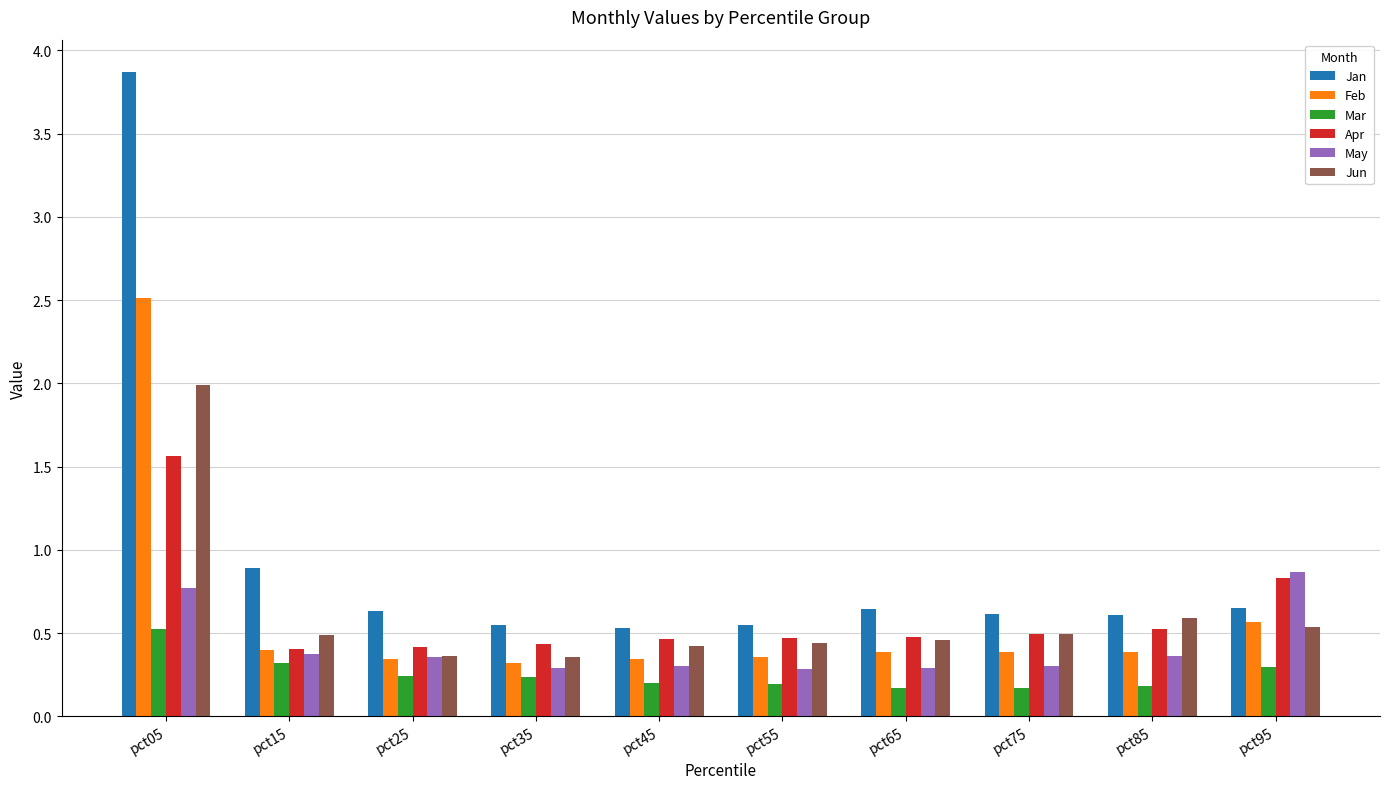

The value of Feb at pct95 is 0.8. True or false?

False